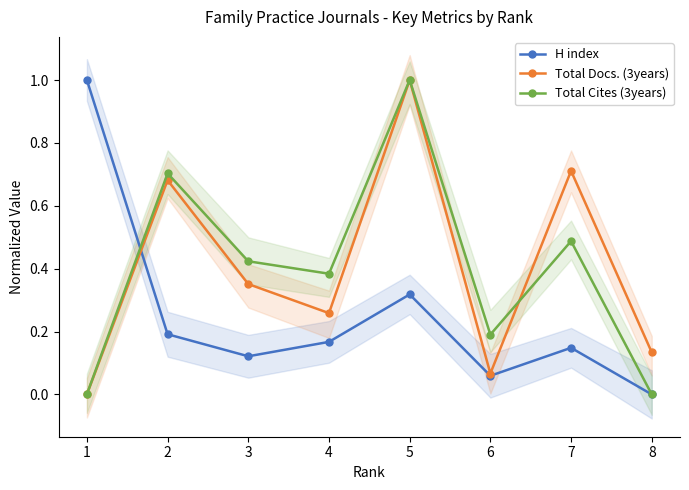

Reading left to right, extract all data points from this chart.

H index: 1=1.0	2=0.2	3=0.1	4=0.2	5=0.3	6=0.1	7=0.1	8=0.0
Total Docs. (3years): 1=0.0	2=0.7	3=0.4	4=0.3	5=1.0	6=0.1	7=0.7	8=0.1
Total Cites (3years): 1=0.0	2=0.7	3=0.4	4=0.4	5=1.0	6=0.2	7=0.5	8=0.0